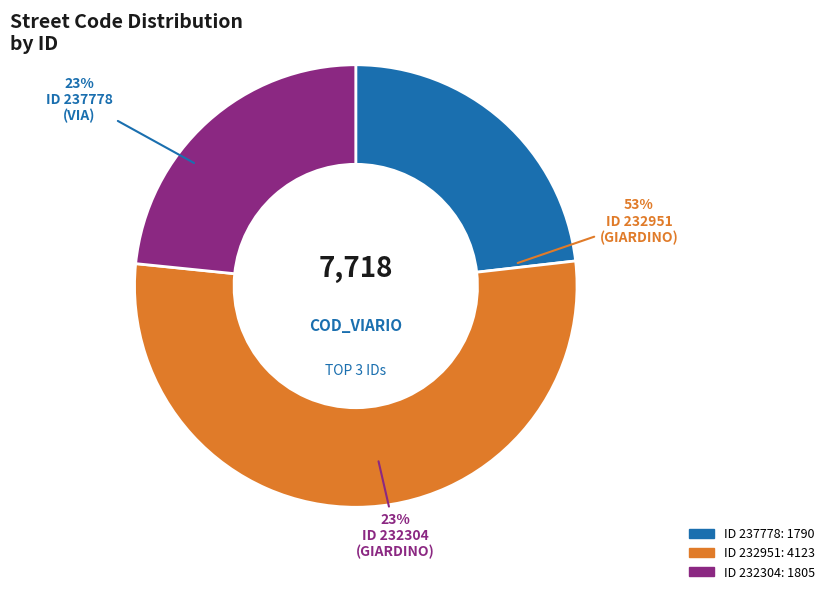

How many segments does this pie chart have?

3